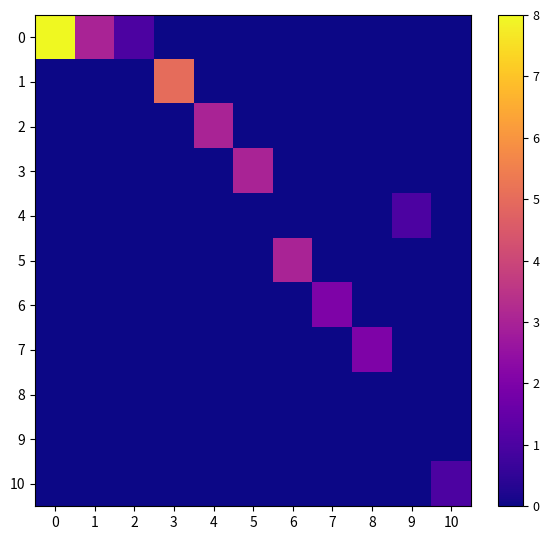

Which has a higher value, 9 or 4?

9